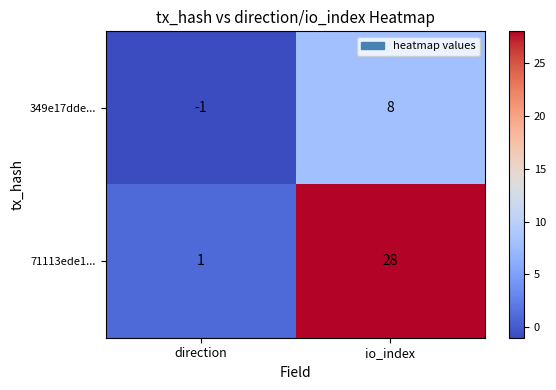

Reading left to right, what are all the values shown in this chart?

349e17dde...: direction=-1	io_index=8
71113ede1...: direction=1	io_index=28